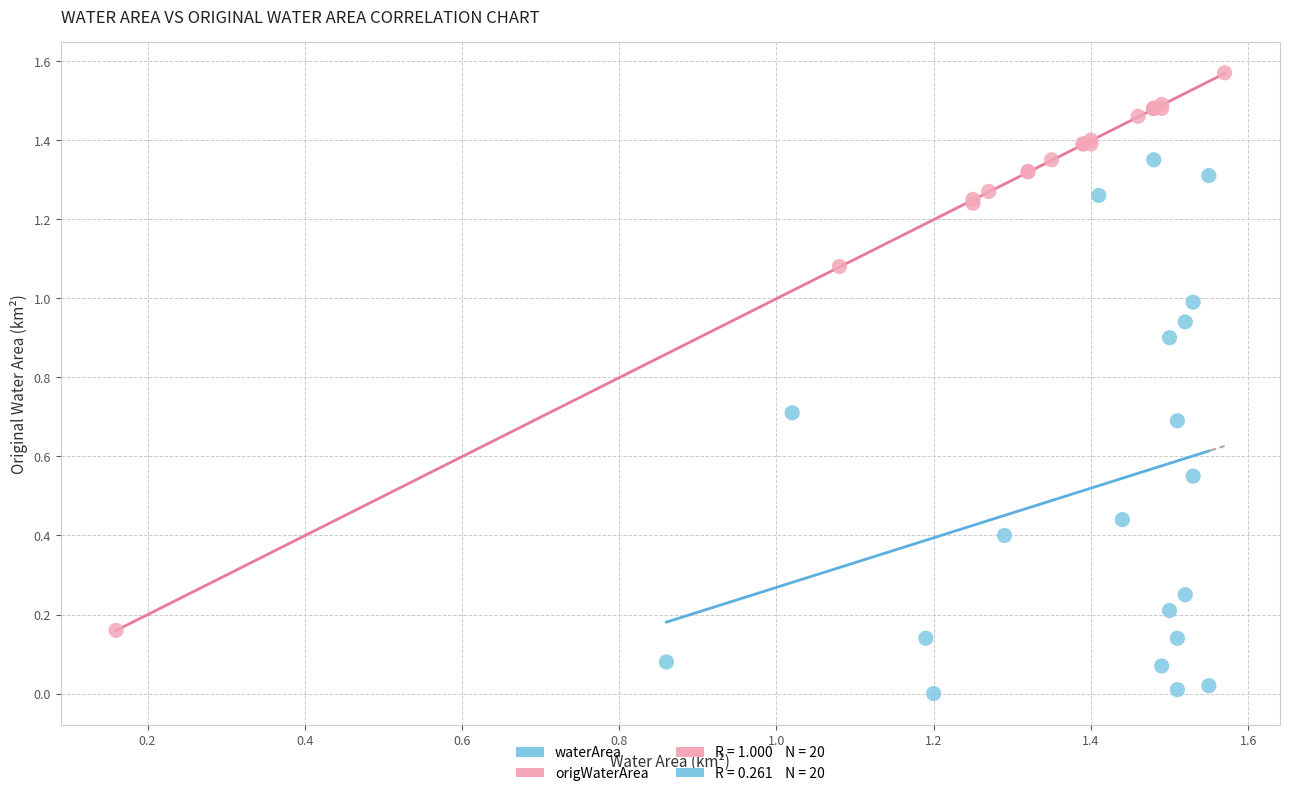

Which series has the widest spread of Y values?

origWaterArea